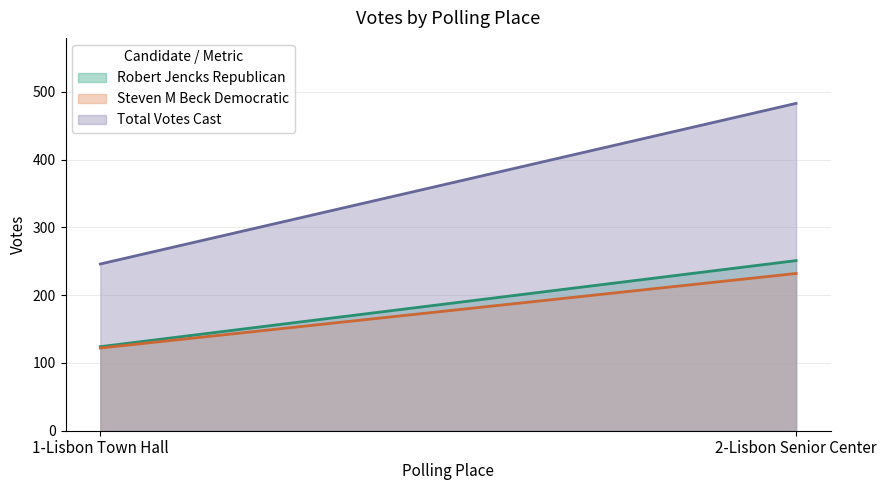

What is the label of the 1st point from the right?

2-Lisbon Senior Center